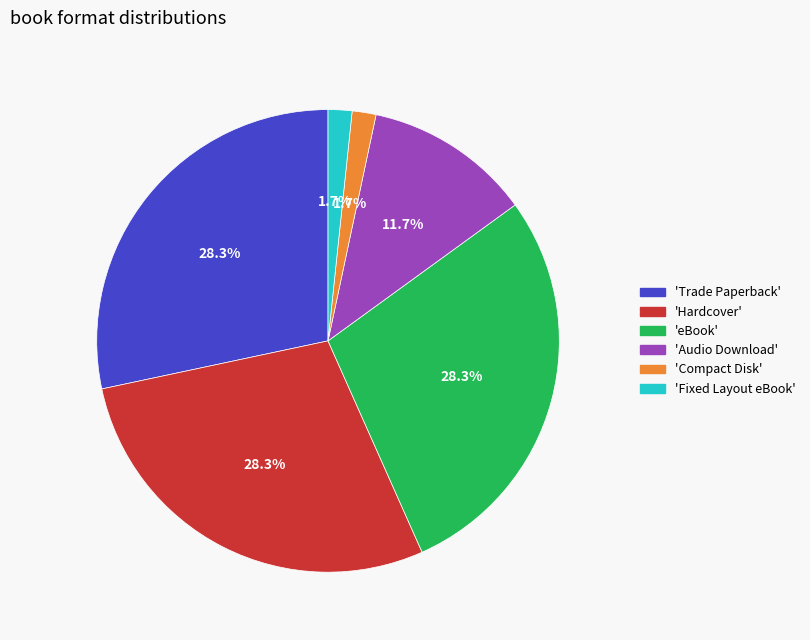

Is there a majority slice in this chart?

No